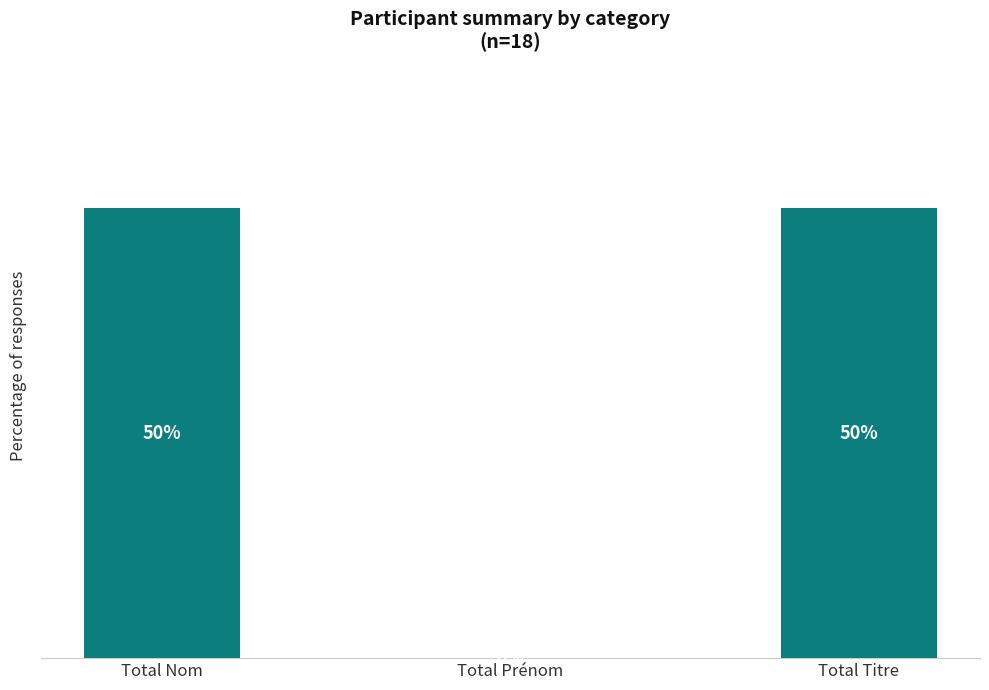

Between Total Nom and Total Prénom, which is larger?

Total Nom